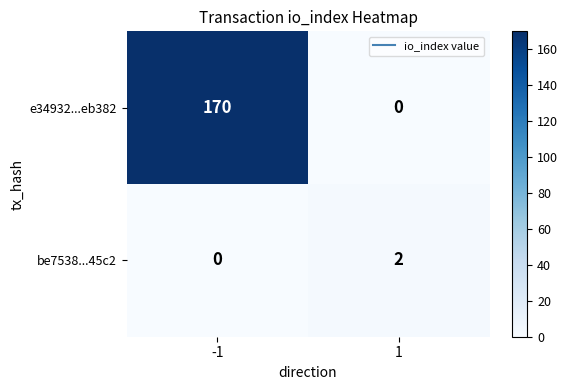

Reading right to left, list all the values displayed in this chart.

e34932...eb382: 1=0	-1=170
be7538...45c2: 1=2	-1=0